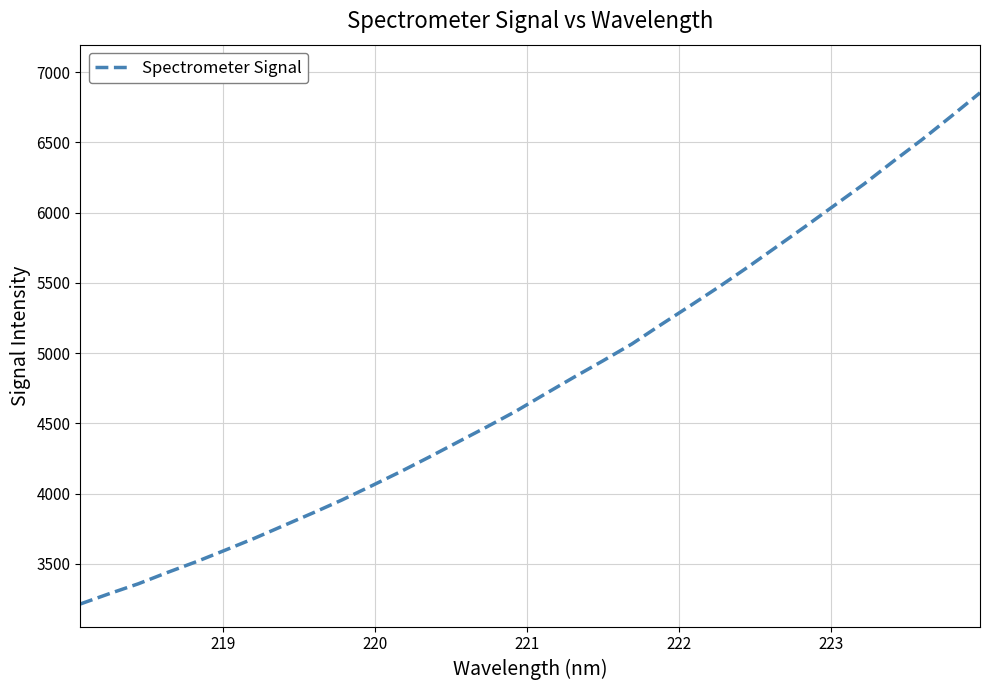

How many lines are shown in the chart?

1